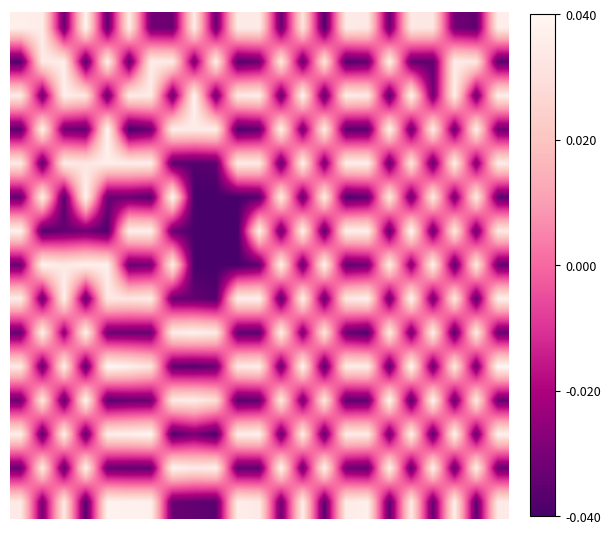

What is the minimum value shown in the chart?

2.9